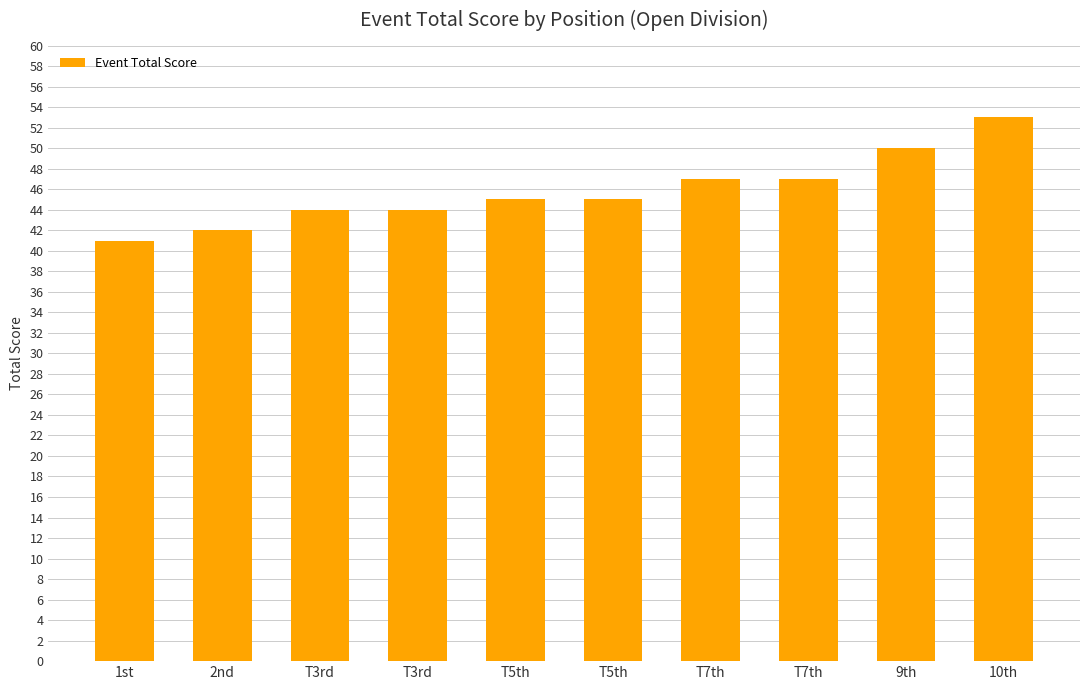

How many distinct data groups are displayed?

1